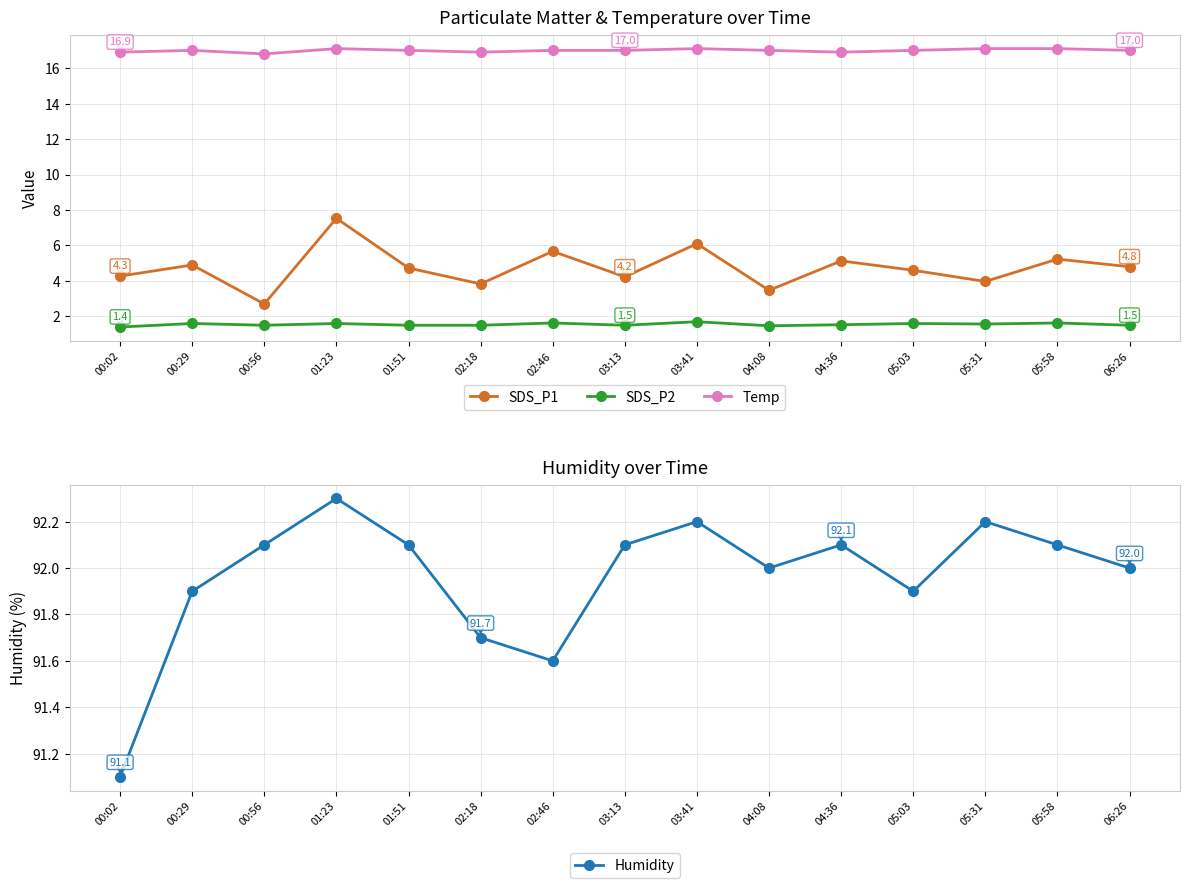

At which label is Humidity closest to 91?

00:02